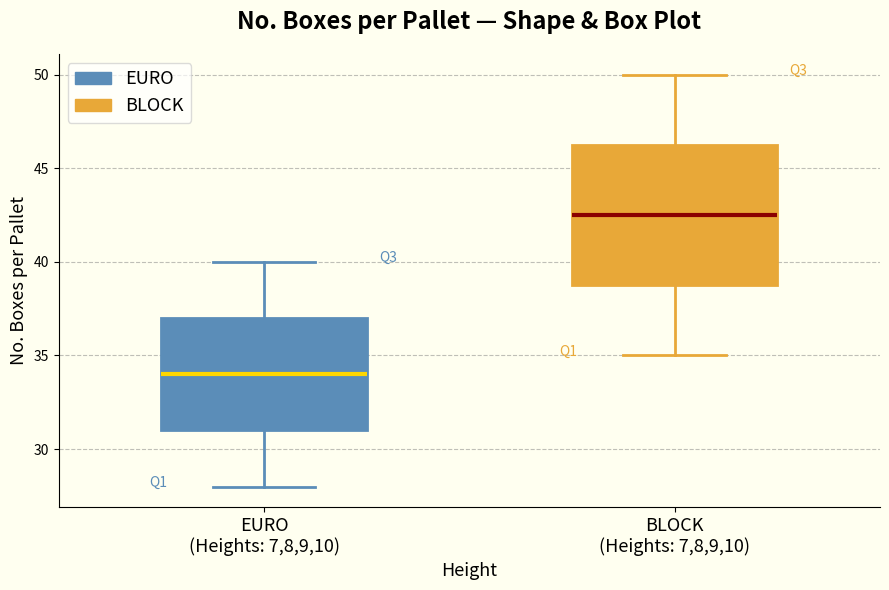

Comparing the boxes themselves (not the whiskers), which one is the tallest?

BLOCK (Heights: 7,8,9,10)